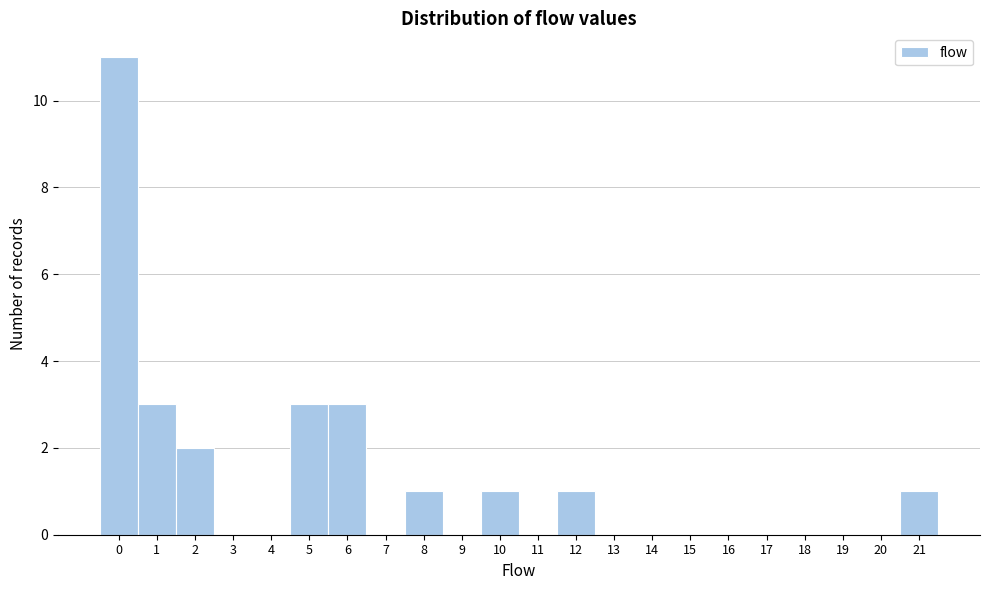

Which range on the x-axis has the tallest bar?

-0.5 to 0.5